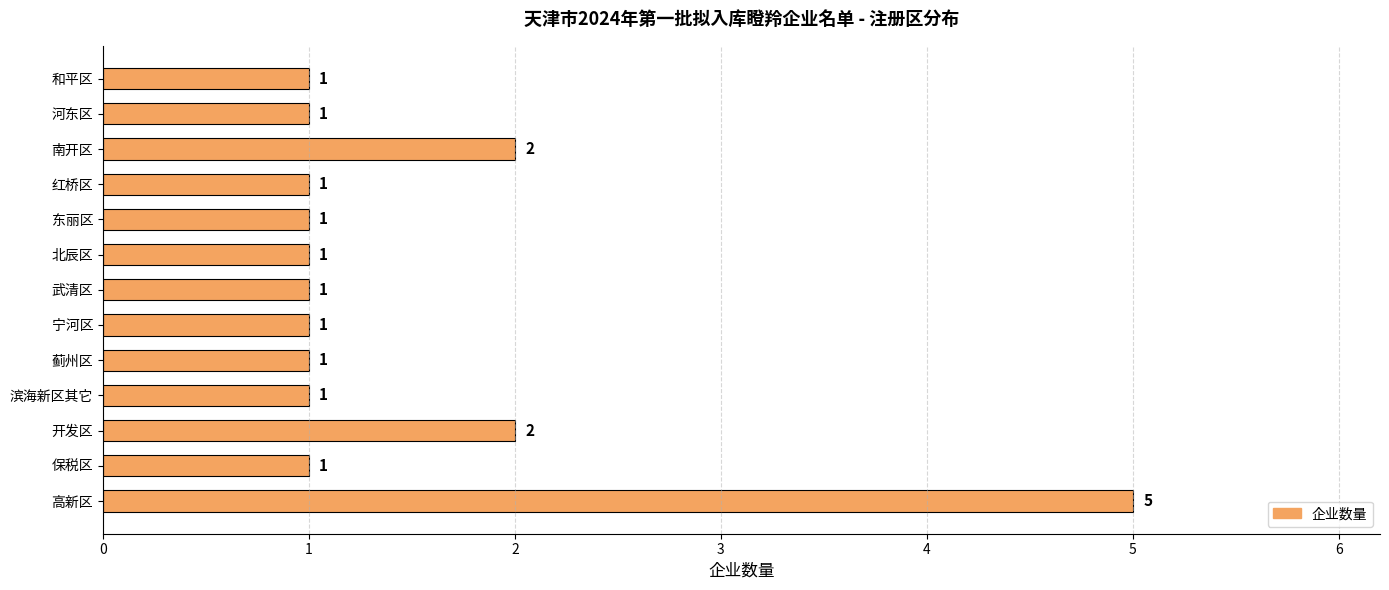

How many categories are shown in the chart?

13